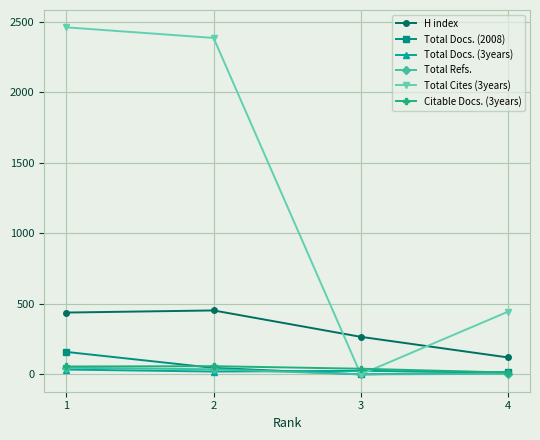

What are all the series names shown in the legend?

H index, Total Docs. (2008), Total Docs. (3years), Total Refs., Total Cites (3years), Citable Docs. (3years)